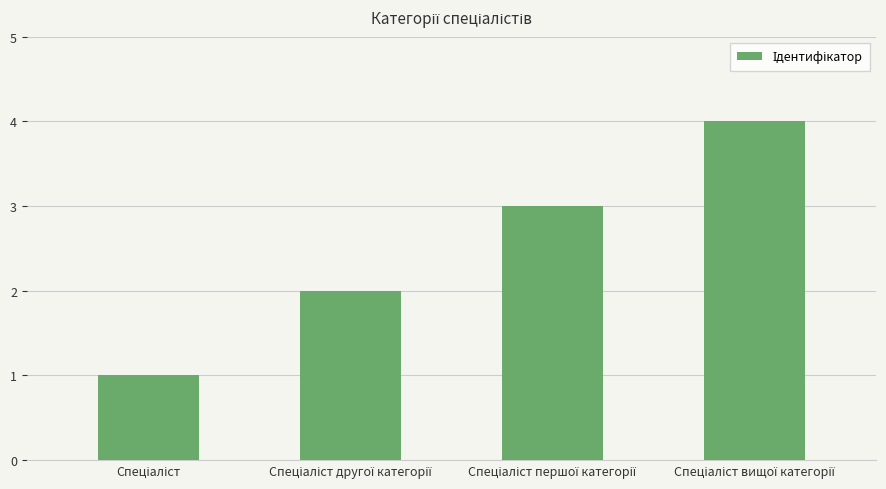

What is the sum of all values?

10